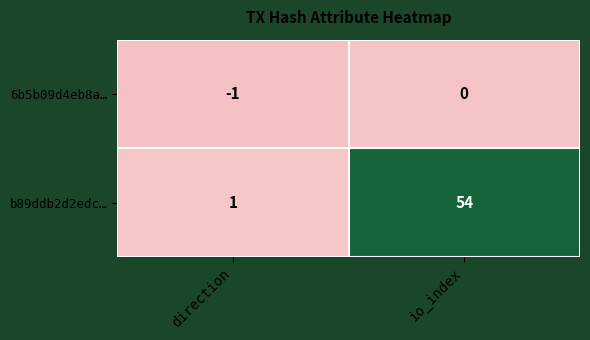

What is the sum of all b89ddb2d2edc… values?

55